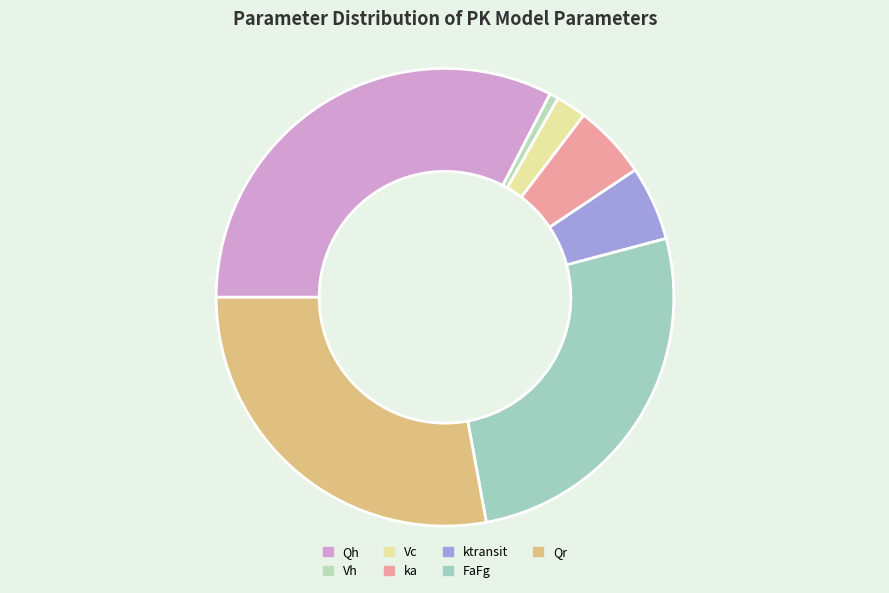

Count the number of slices in the pie.

7